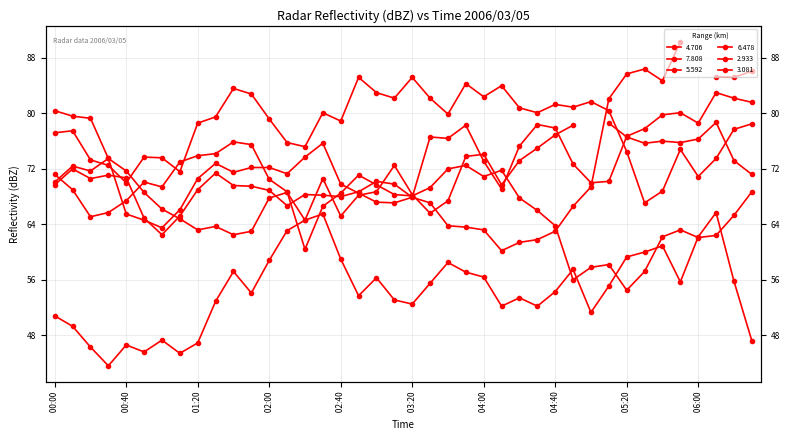

What position from the left is 2006/03/05 00:20?

3